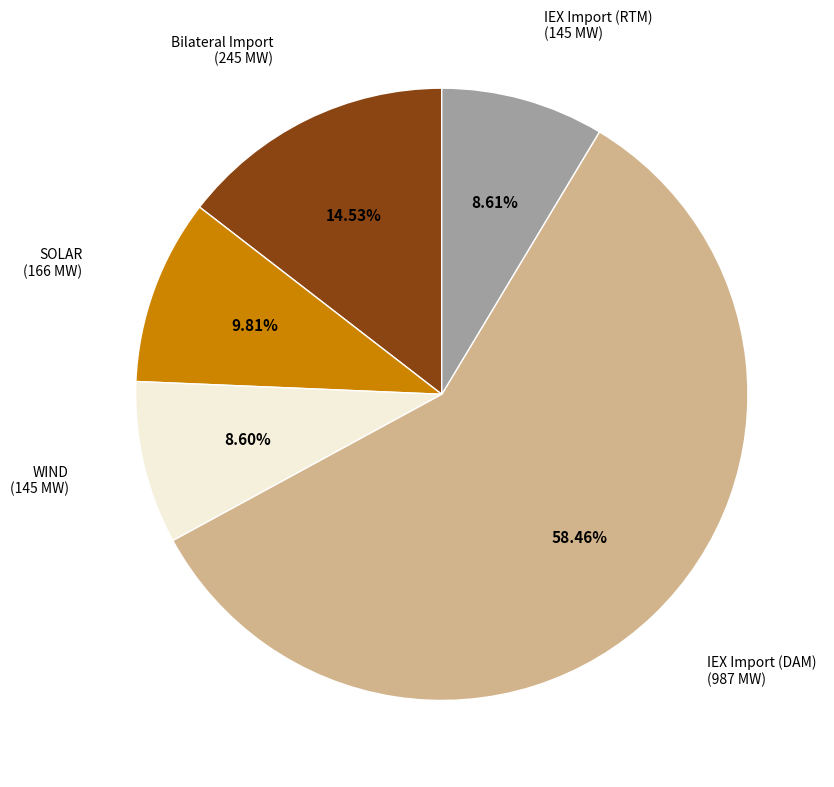

Between IEX Import (RTM) and IEX Import (DAM), which is larger?

IEX Import (DAM)